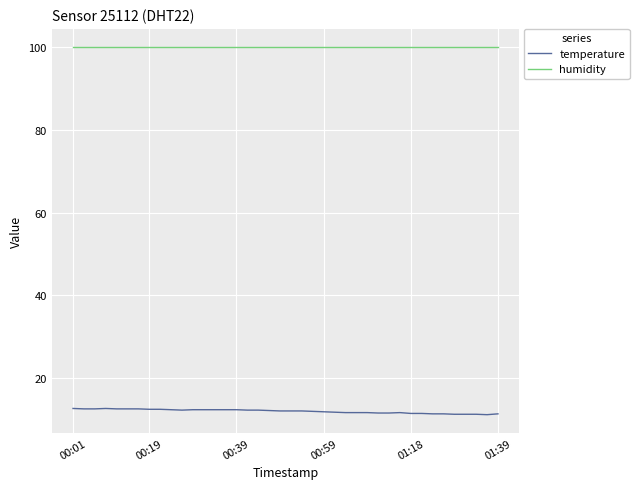

True or false: temperature and humidity intersect in this chart.

False